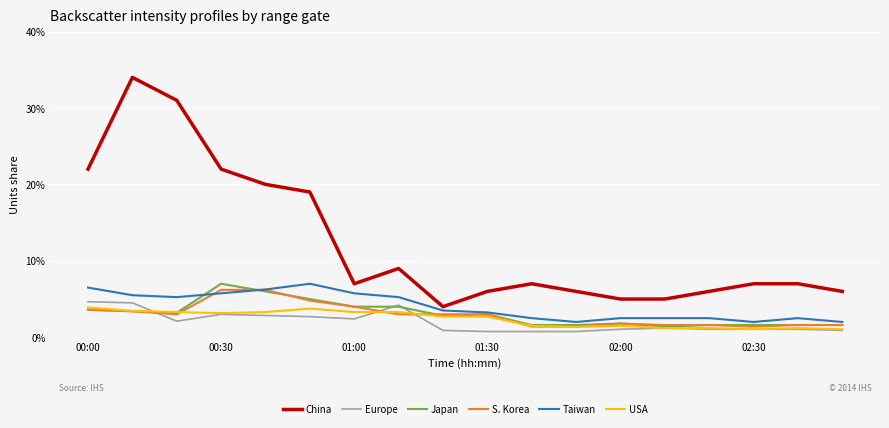

Does the chart display data point markers on the line(s)?

No